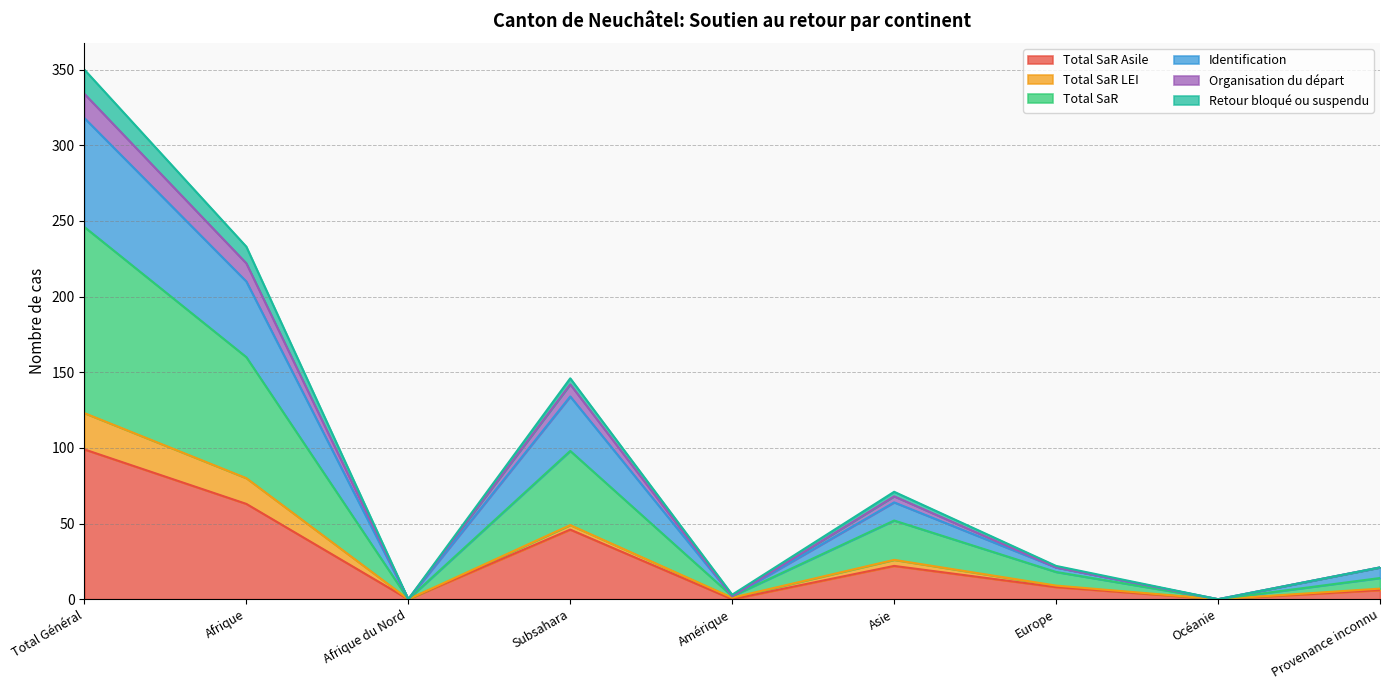

True or false: Retour bloqué ou suspendu has more than 1 points higher than both neighbors.

True